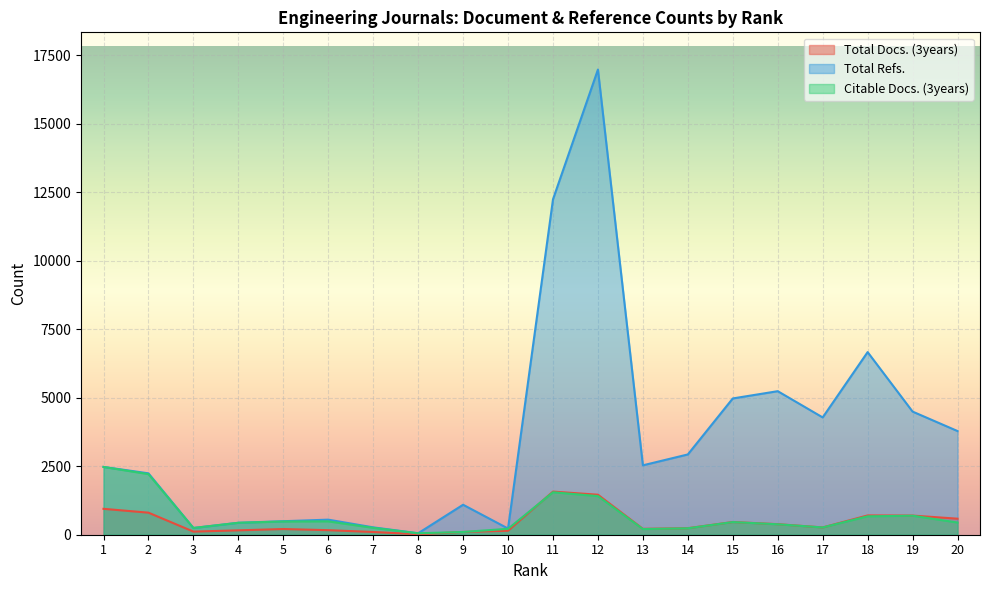

Which series changed the most between 3 and 18?

Total Refs.